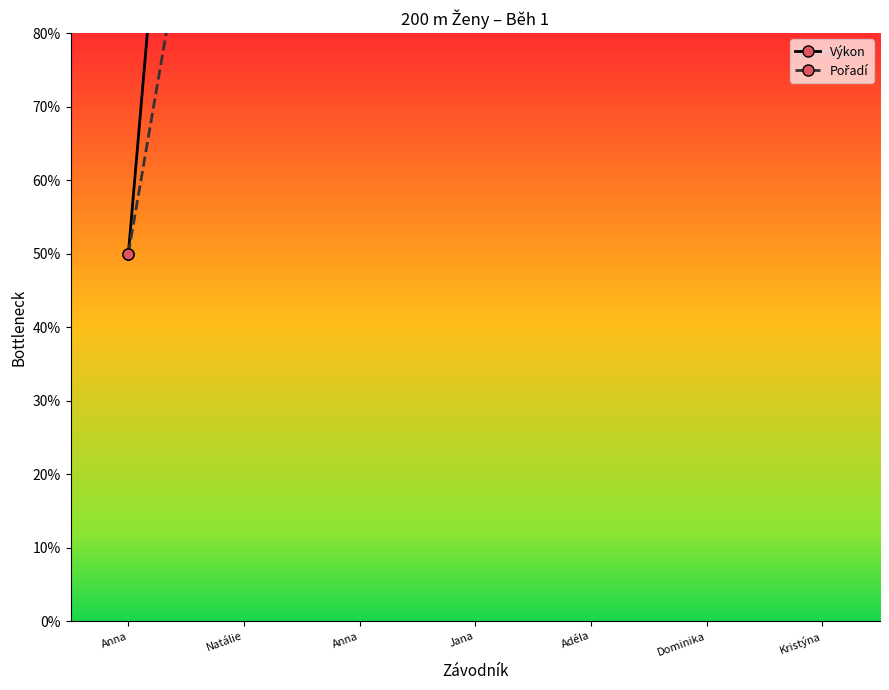

Which has a higher value, Anna or Jana?

Jana